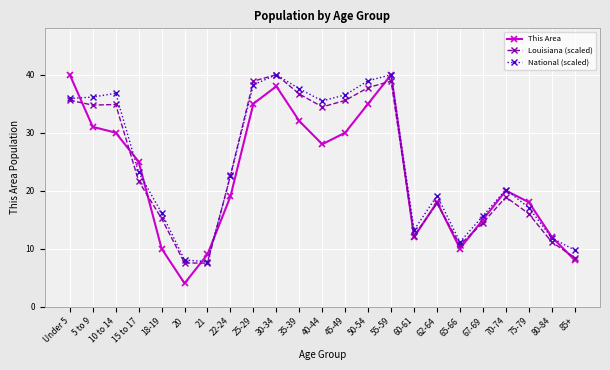

Reading right to left, extract all data points from this chart.

This Area: 85+=8.0	80-84=12.0	75-79=18.0	70-74=20.0	67-69=15.0	65-66=10.0	62-64=18.0	60-61=12.0	55-59=40.0	50-54=35.0	45-49=30.0	40-44=28.0	35-39=32.0	30-34=38.0	25-29=35.0	22-24=19.0	21=9.0	20=4.0	18-19=10.0	15 to 17=25.0	10 to 14=30.0	5 to 9=31.0	Under 5=40.0
Louisiana (scaled): 85+=8.4	80-84=11.1	75-79=16.0	70-74=18.9	67-69=14.4	65-66=10.7	62-64=17.8	60-61=12.2	55-59=38.9	50-54=37.8	45-49=35.6	40-44=34.4	35-39=36.7	30-34=40.0	25-29=38.9	22-24=22.6	21=7.5	20=7.5	18-19=15.2	15 to 17=21.6	10 to 14=34.9	5 to 9=34.8	Under 5=35.6
National (scaled): 85+=9.7	80-84=11.8	75-79=17.0	70-74=20.2	67-69=15.7	65-66=11.1	62-64=19.1	60-61=13.2	55-59=40.0	50-54=39.0	45-49=36.5	40-44=35.5	35-39=37.6	30-34=40.0	25-29=38.3	22-24=22.5	21=7.7	20=8.0	18-19=16.2	15 to 17=23.2	10 to 14=36.8	5 to 9=36.1	Under 5=35.9